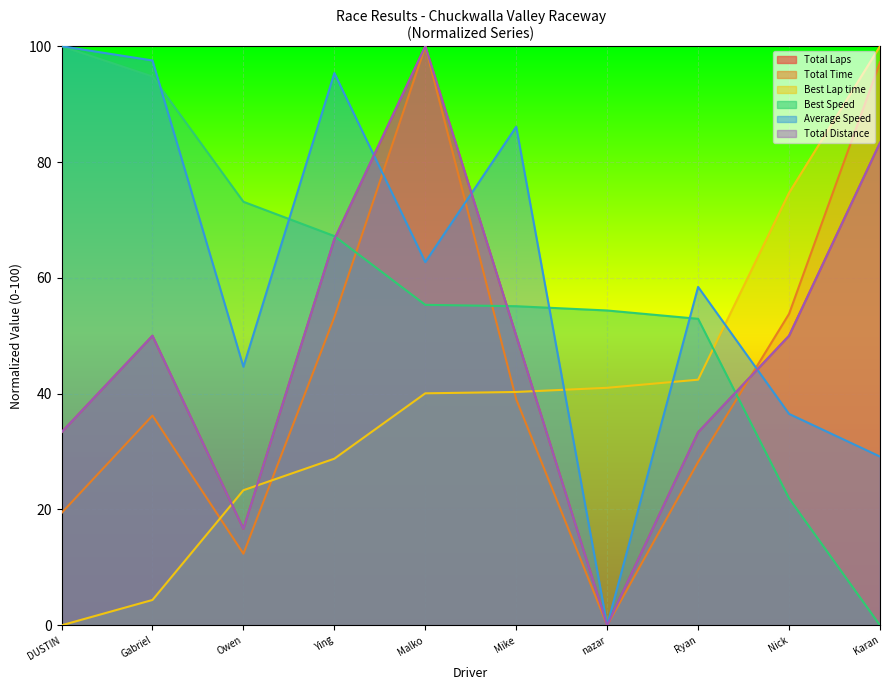

Count the number of categories in the chart.

10